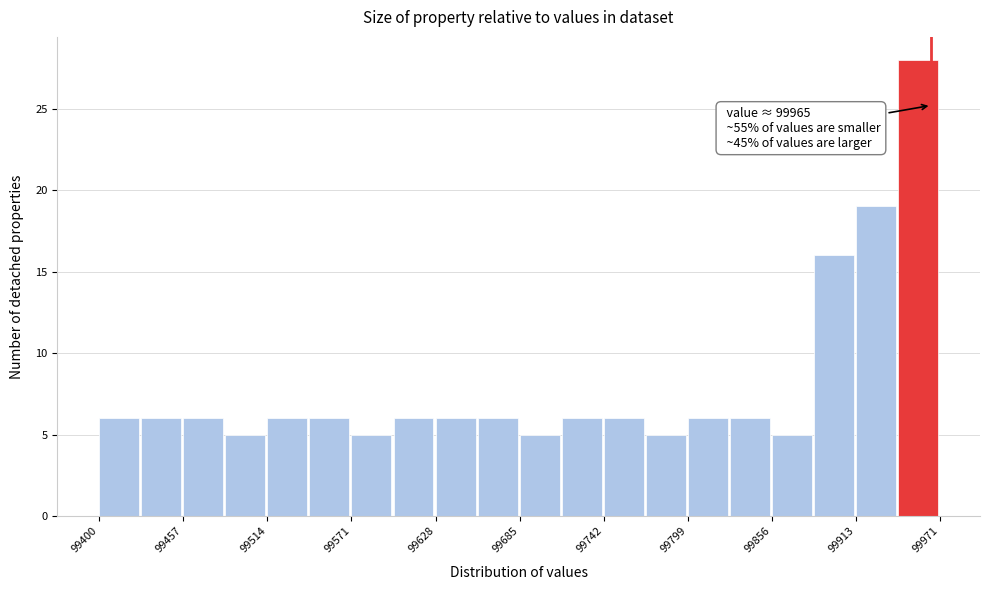

Around what value on the x-axis is the tallest bar? Give the approximate position of its centre, as read against the axis.

99960